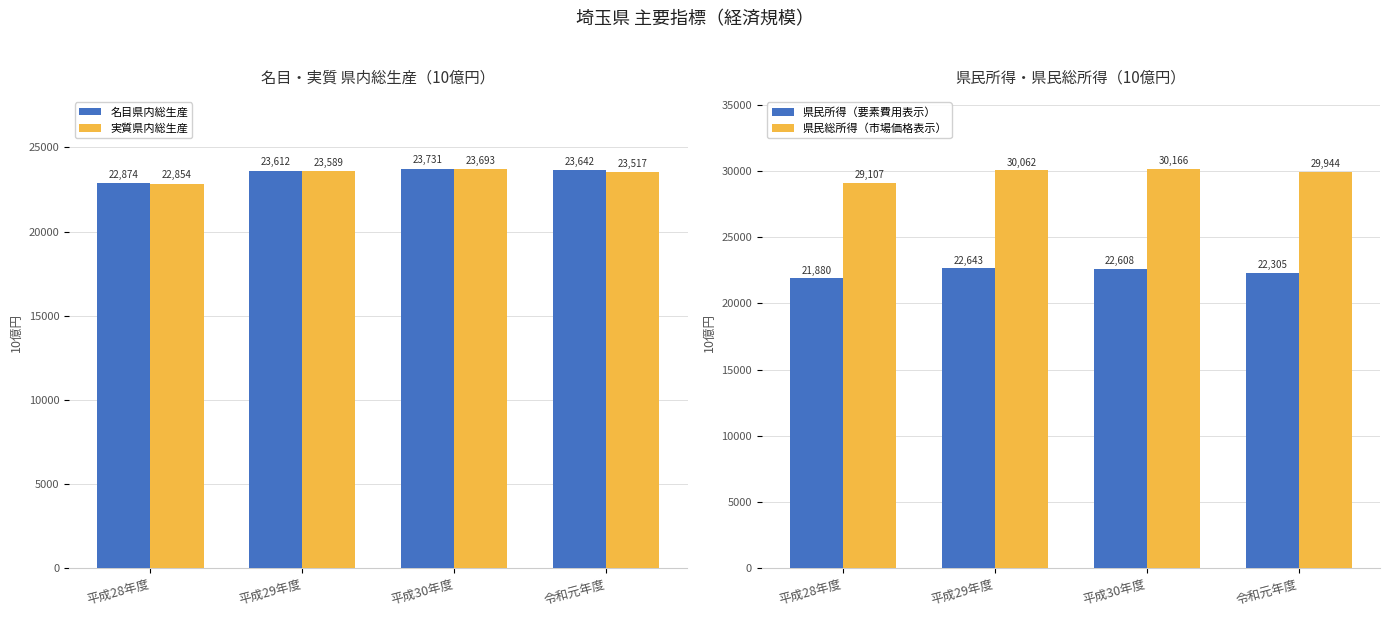

Reading left to right, what are all the values shown in this chart?

名目県内総生産: 平成28年度=22874.9	平成29年度=23612.1	平成30年度=23731.8	令和元年度=23642.8
実質県内総生産: 平成28年度=22854.1	平成29年度=23589.8	平成30年度=23693.9	令和元年度=23517.4
県民所得（要素費用表示）: 平成28年度=21880.9	平成29年度=22643.3	平成30年度=22608.2	令和元年度=22305.9
県民総所得（市場価格表示）: 平成28年度=29107.3	平成29年度=30062.2	平成30年度=30166.3	令和元年度=29944.4